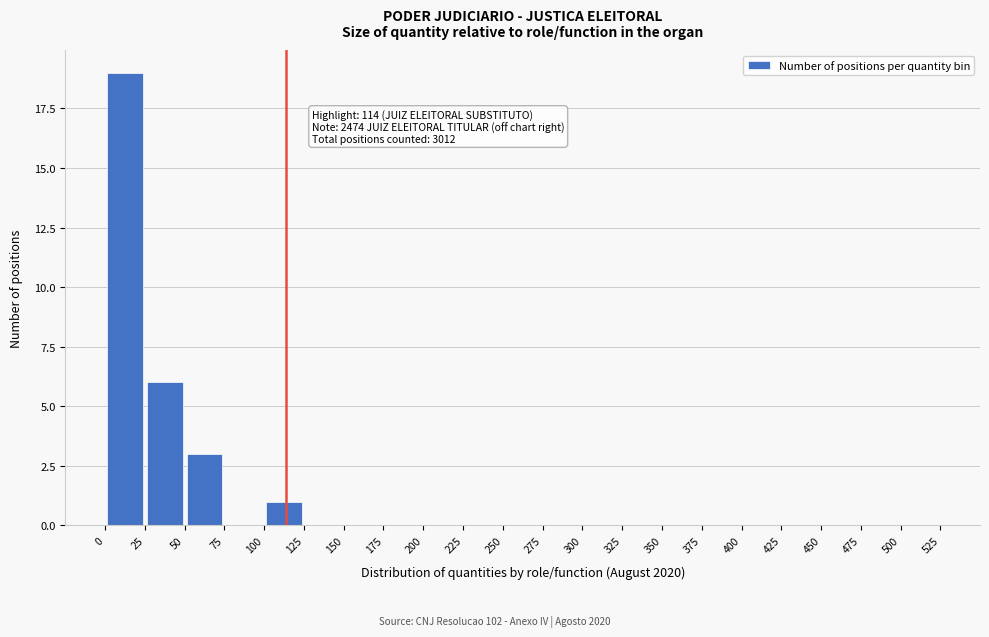

Over which range of the x-axis is the bar tallest?

0 to 25